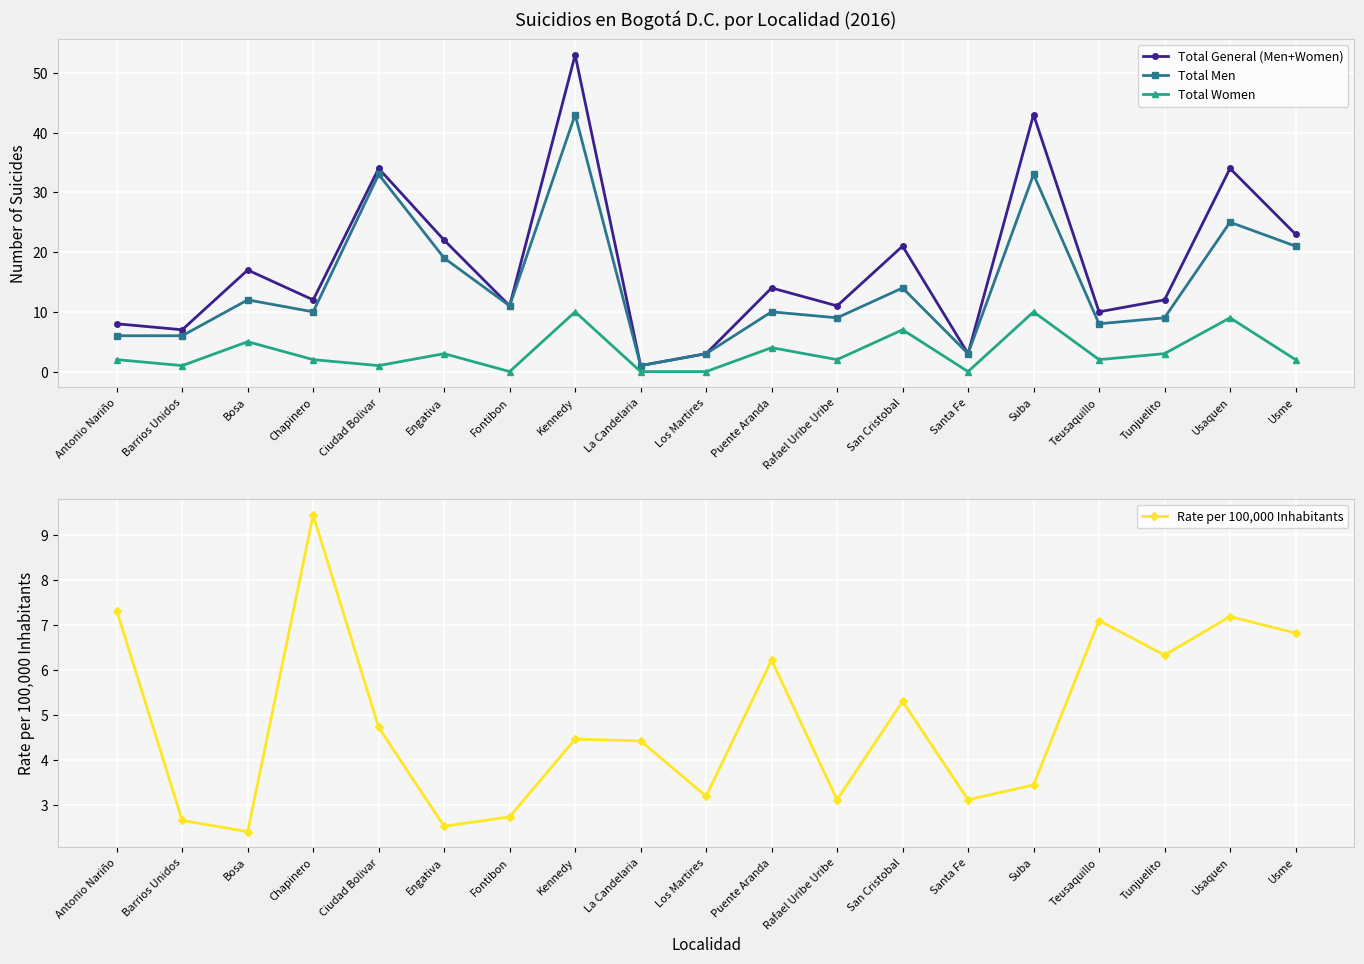

Reading left to right, what are all the values shown in this chart?

Total General (Men+Women): Antonio Nariño=8.0	Barrios Unidos=7.0	Bosa=17.0	Chapinero=12.0	Ciudad Bolivar=34.0	Engativa=22.0	Fontibon=11.0	Kennedy=53.0	La Candelaria=1.0	Los Martires=3.0	Puente Aranda=14.0	Rafael Uribe Uribe=11.0	San Cristobal=21.0	Santa Fe=3.0	Suba=43.0	Teusaquillo=10.0	Tunjuelito=12.0	Usaquen=34.0	Usme=23.0
Total Men: Antonio Nariño=6.0	Barrios Unidos=6.0	Bosa=12.0	Chapinero=10.0	Ciudad Bolivar=33.0	Engativa=19.0	Fontibon=11.0	Kennedy=43.0	La Candelaria=1.0	Los Martires=3.0	Puente Aranda=10.0	Rafael Uribe Uribe=9.0	San Cristobal=14.0	Santa Fe=3.0	Suba=33.0	Teusaquillo=8.0	Tunjuelito=9.0	Usaquen=25.0	Usme=21.0
Total Women: Antonio Nariño=2.0	Barrios Unidos=1.0	Bosa=5.0	Chapinero=2.0	Ciudad Bolivar=1.0	Engativa=3.0	Fontibon=0.0	Kennedy=10.0	La Candelaria=0.0	Los Martires=0.0	Puente Aranda=4.0	Rafael Uribe Uribe=2.0	San Cristobal=7.0	Santa Fe=0.0	Suba=10.0	Teusaquillo=2.0	Tunjuelito=3.0	Usaquen=9.0	Usme=2.0
Rate per 100,000 Inhabitants: Antonio Nariño=7.3	Barrios Unidos=2.6	Bosa=2.4	Chapinero=9.4	Ciudad Bolivar=4.7	Engativa=2.5	Fontibon=2.7	Kennedy=4.5	La Candelaria=4.4	Los Martires=3.2	Puente Aranda=6.2	Rafael Uribe Uribe=3.1	San Cristobal=5.3	Santa Fe=3.1	Suba=3.4	Teusaquillo=7.1	Tunjuelito=6.3	Usaquen=7.2	Usme=6.8